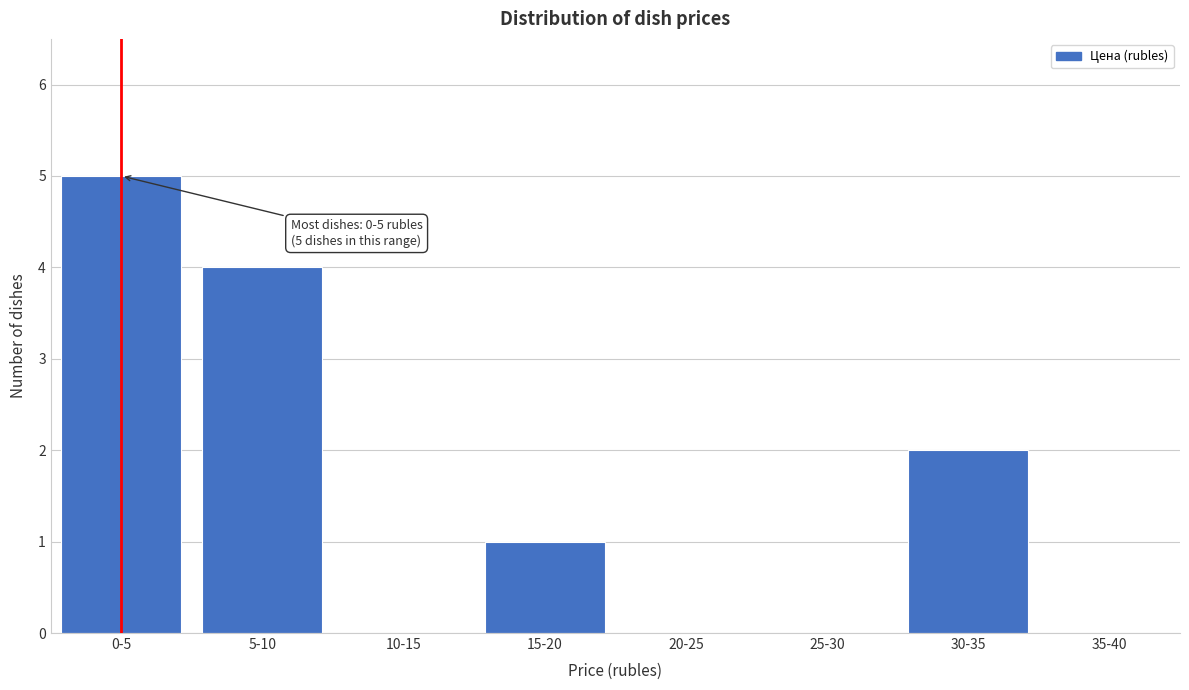

Reading right to left, transcribe all the data shown in this chart.

35-40=0	30-35=2	25-30=0	20-25=0	15-20=1	10-15=0	5-10=4	0-5=5